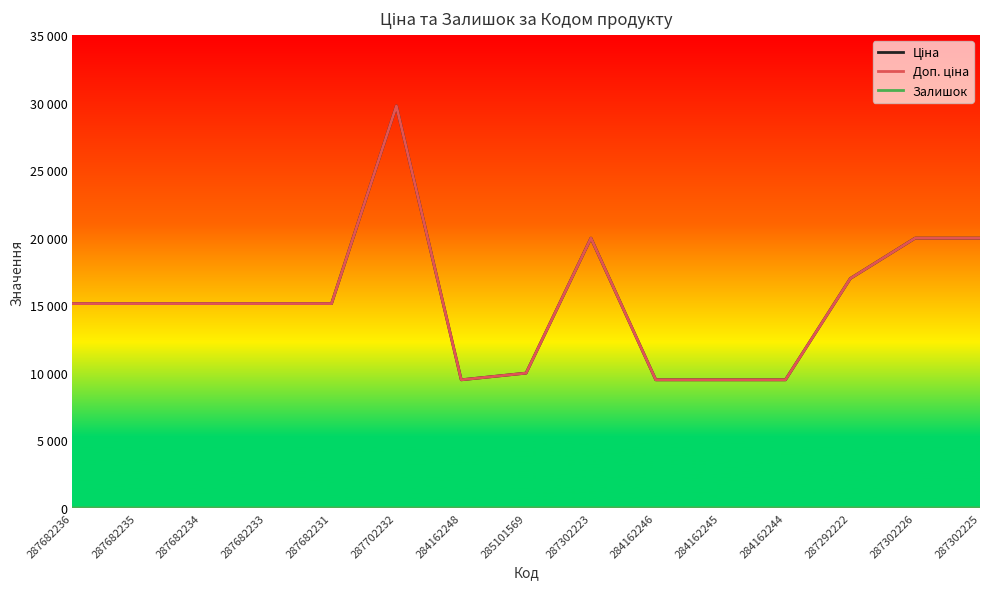

Is this an area chart (filled region under the line)?

No